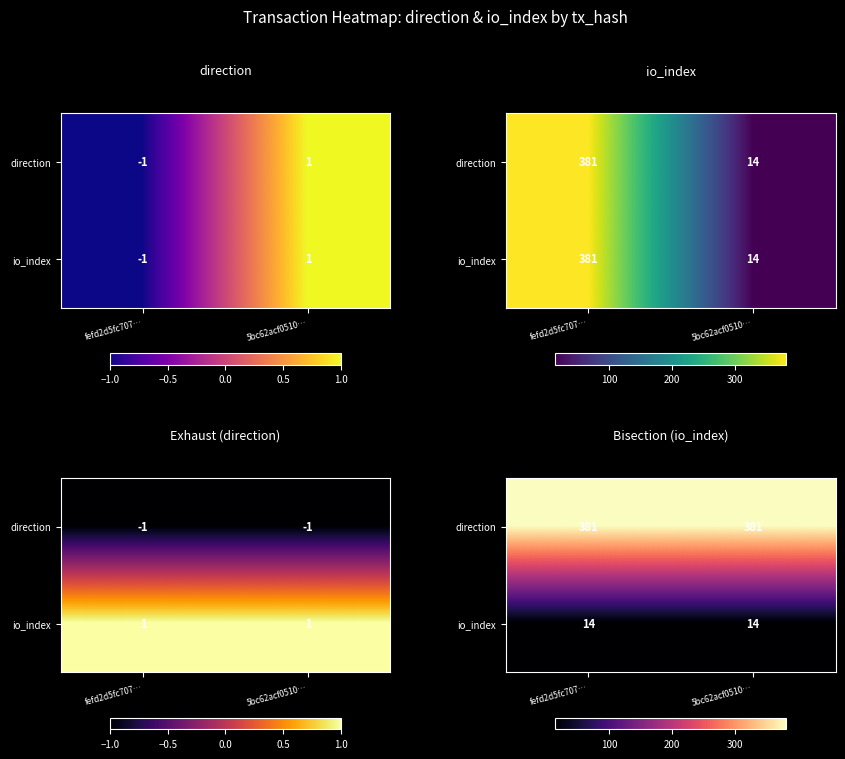

Between fefd2d5fc707… and 5bc62acf0510…, which is larger?

fefd2d5fc707…